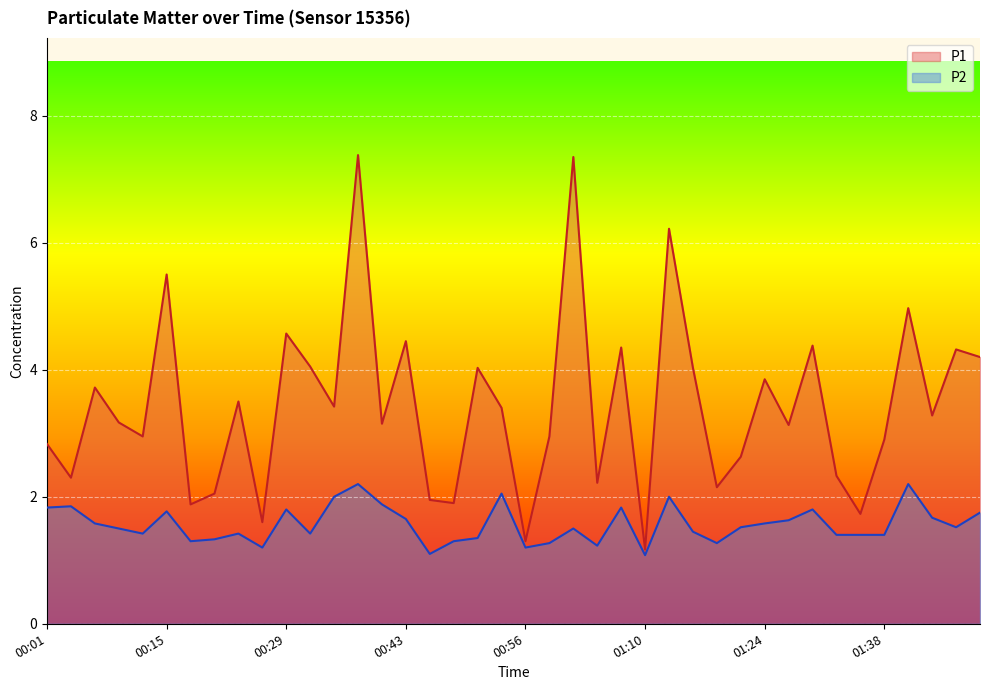

True or false: P1 has a value of 1.1 at 01:32.

False